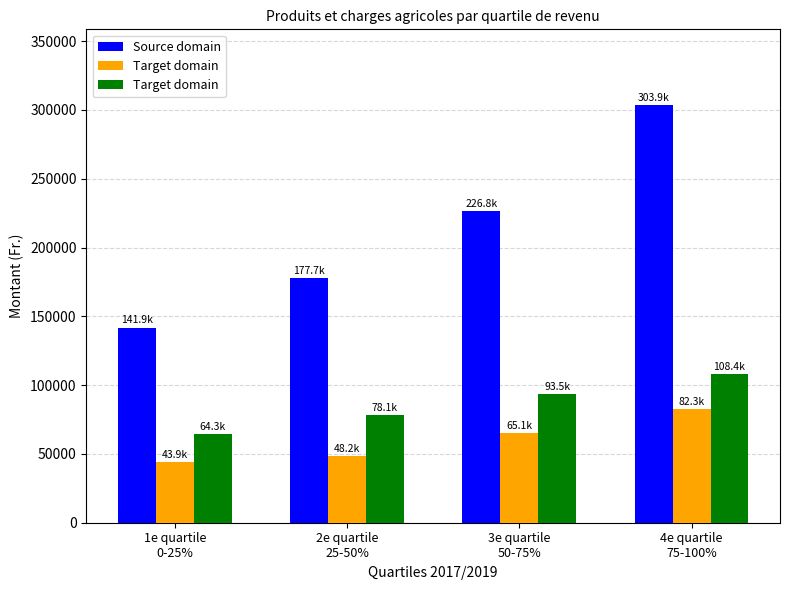

What is the greatest value displayed?

303869.4